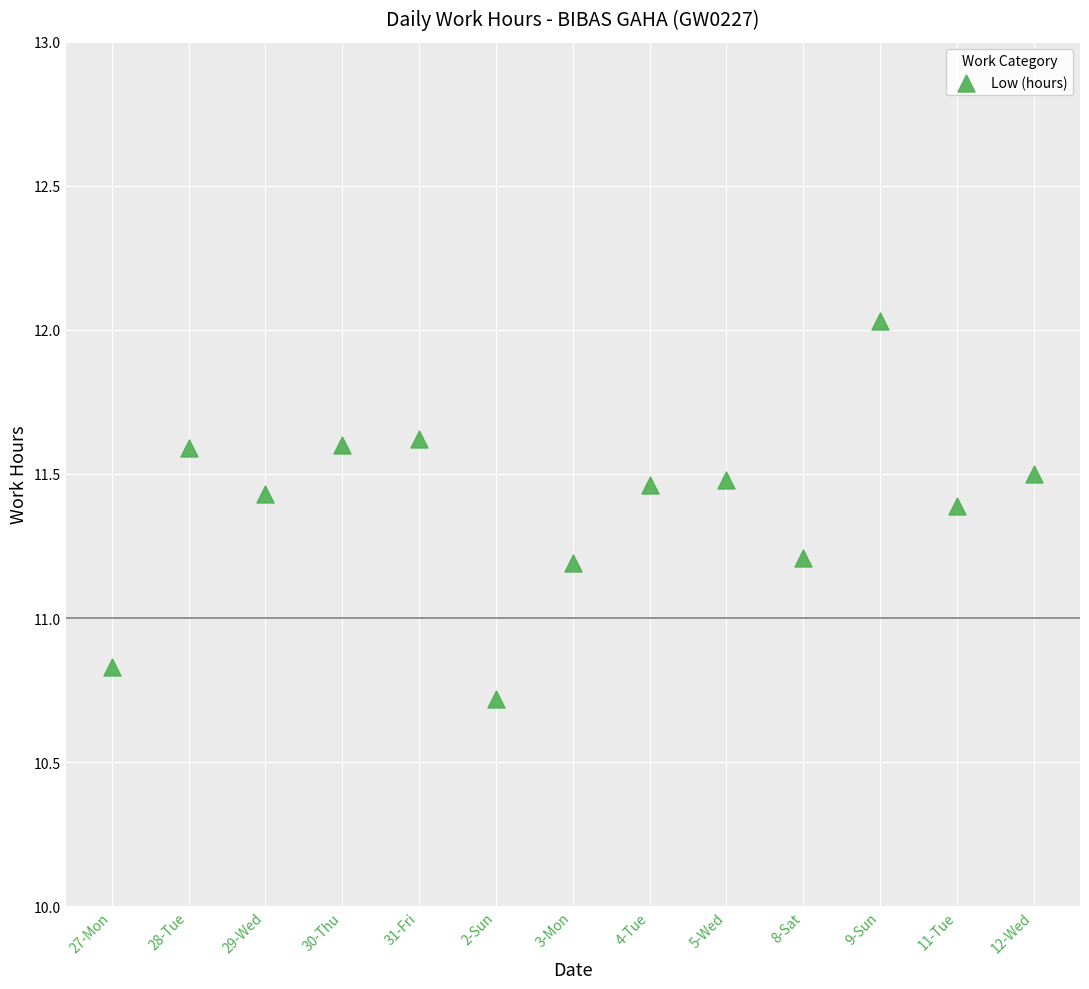

What is the range of Y values (max minus min)?

1.3